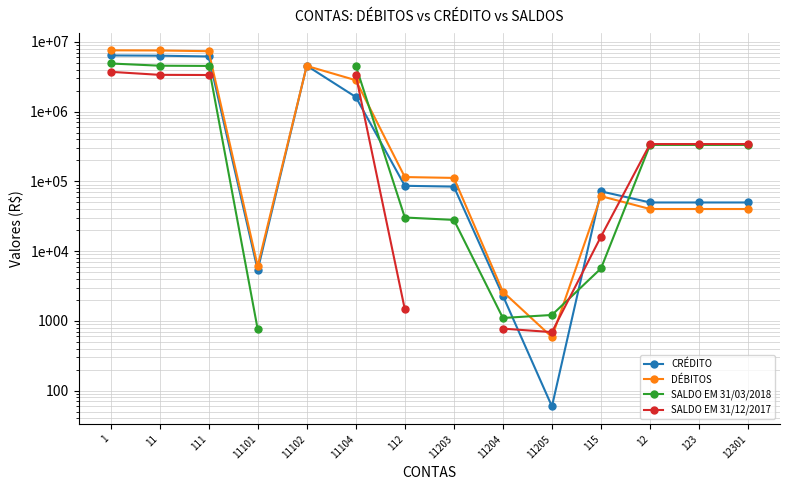

In DÉBITOS, how many points are lower than both neighbors (excluding endpoints)?

2